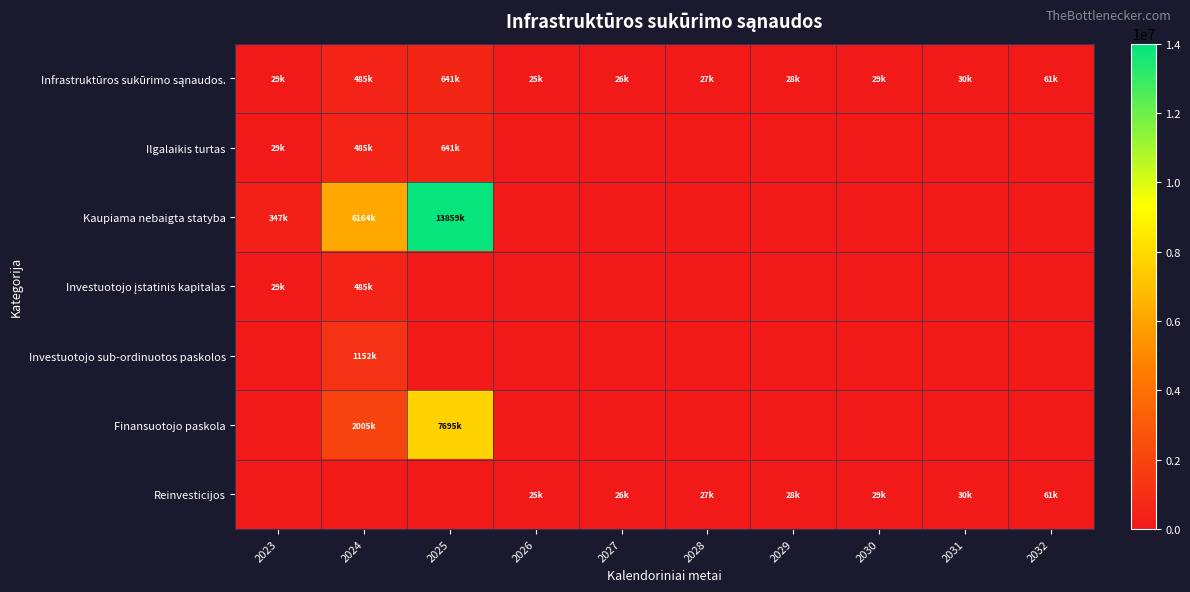

How many distinct data groups are displayed?

7